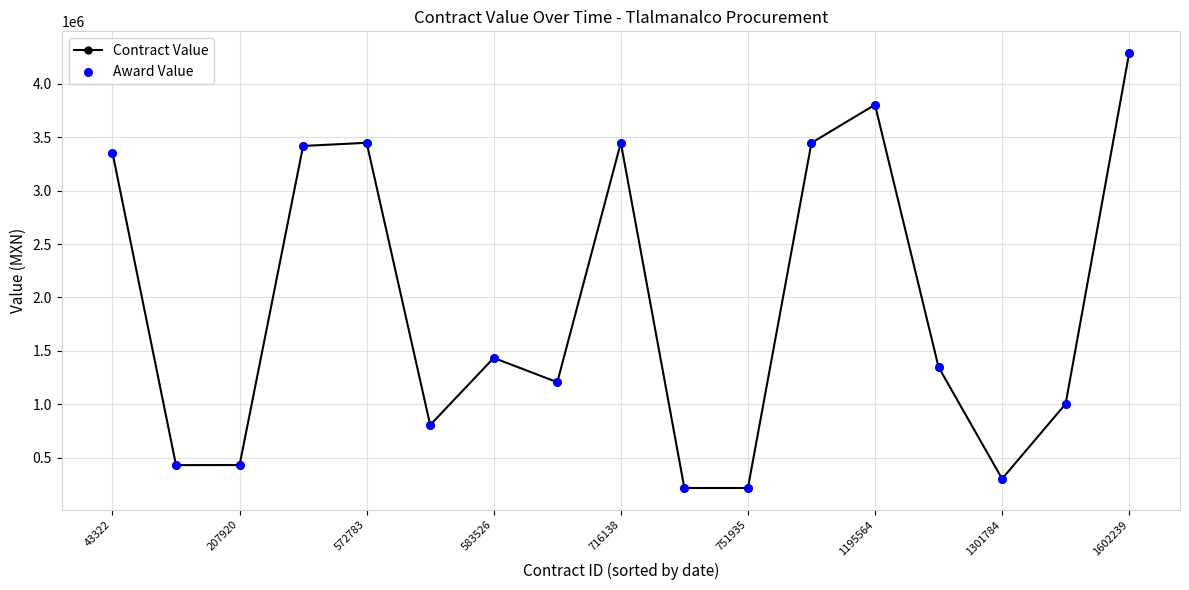

How many points are lower than both their immediate neighbors (excluding endpoints)?

5